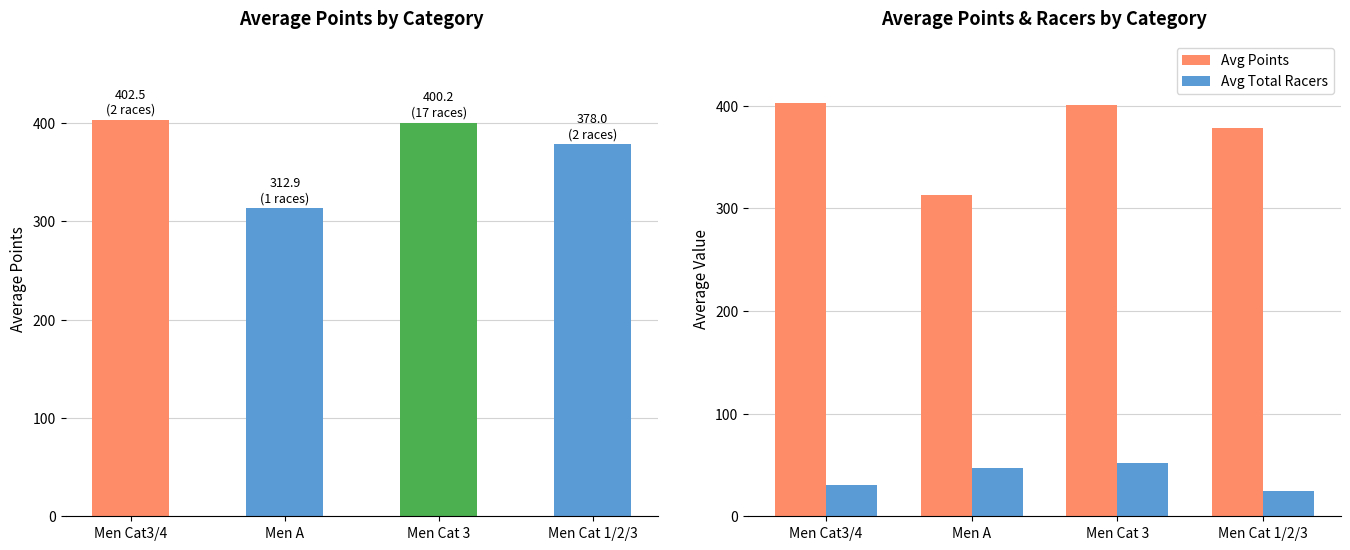

What is the smallest value displayed?

25.0